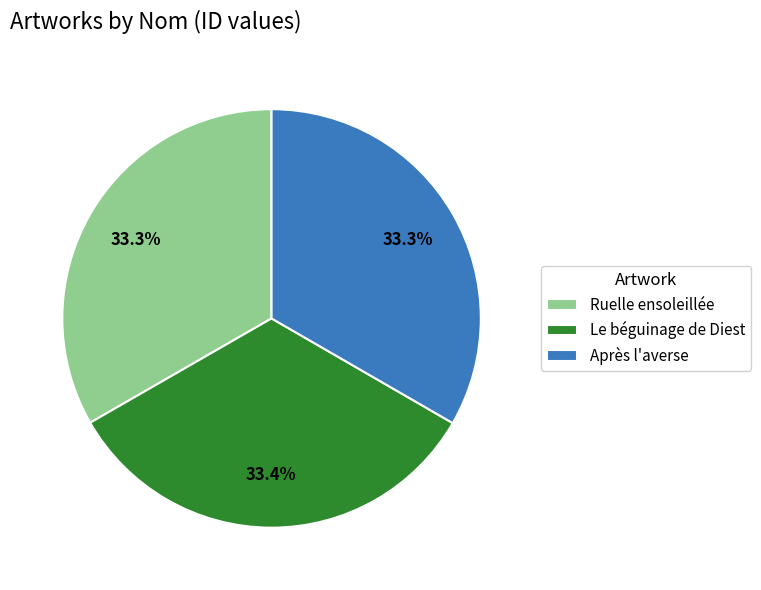

What portion of the pie excludes Ruelle ensoleillée?

66.7%